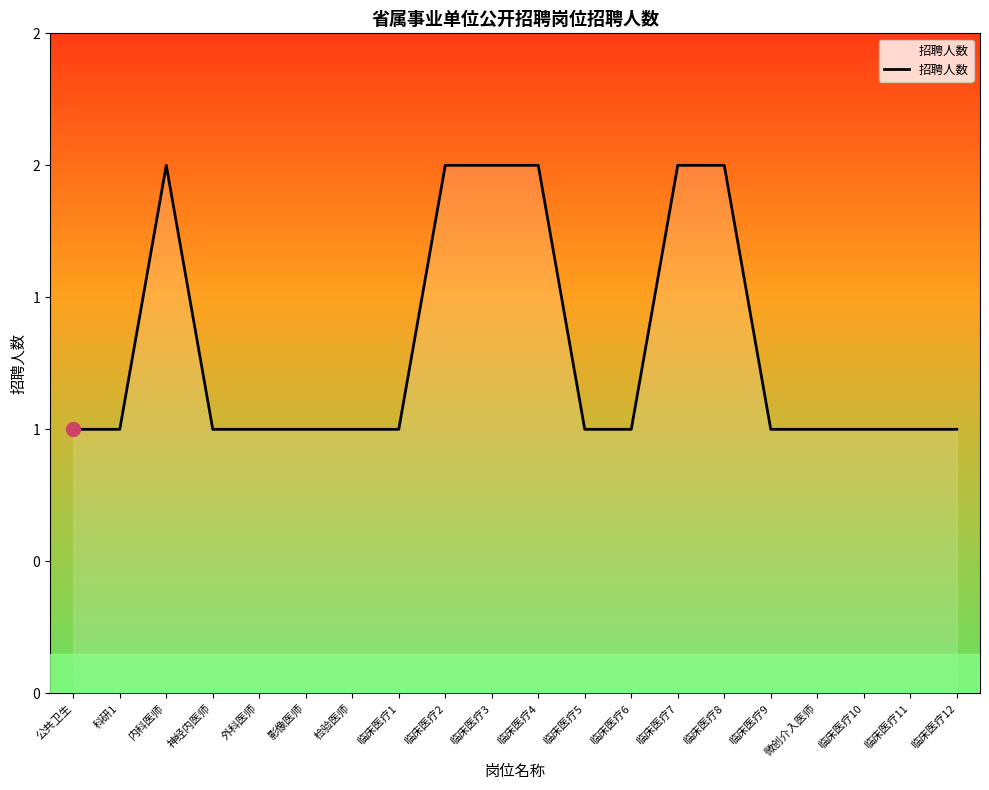

Reading left to right, what are all the values shown in this chart?

公共卫生=1	科研1=1	内科医师=2	神经内医师=1	外科医师=1	影像医师=1	检验医师=1	临床医疗1=1	临床医疗2=2	临床医疗3=2	临床医疗4=2	临床医疗5=1	临床医疗6=1	临床医疗7=2	临床医疗8=2	临床医疗9=1	微创介入医师=1	临床医疗10=1	临床医疗11=1	临床医疗12=1